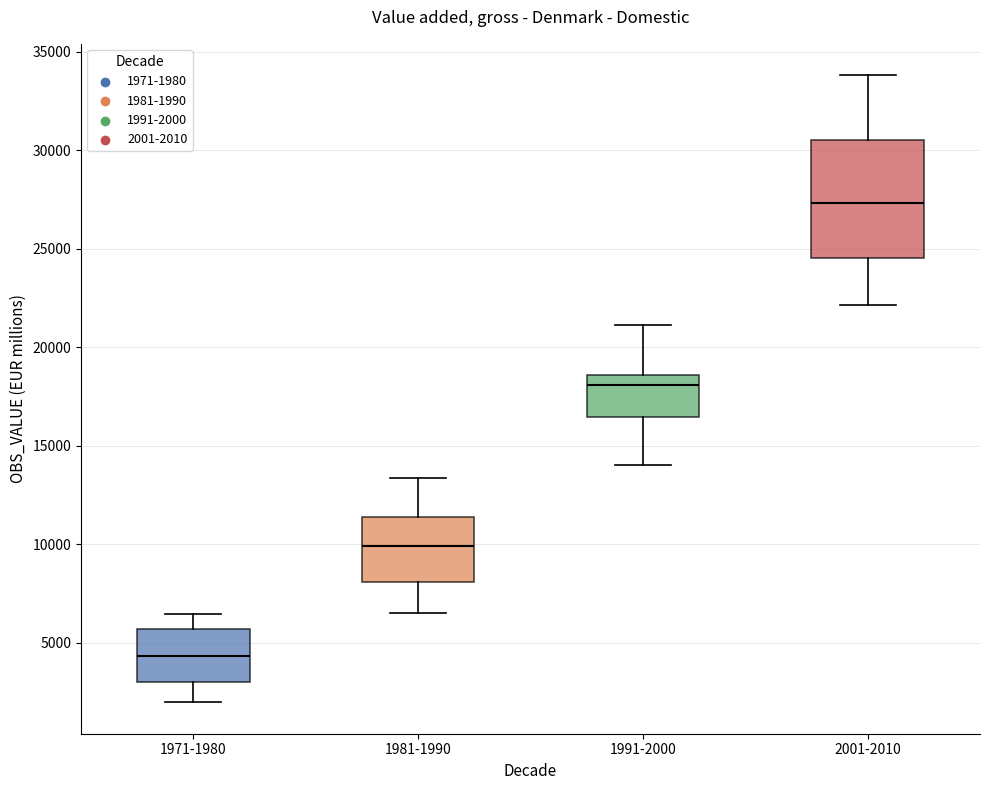

Reading left to right, transcribe this box plot: for each box, give where its median line is, the range the box spans, and where its two whiskers end, as read against the y-axis. The values are not printed on the chart, so give them approximately, as read against the axis.

1971-1980: median 4500, box 3000 to 5500, whiskers 2000 to 6500
1981-1990: median 10000, box 8000 to 11500, whiskers 6500 to 13500
1991-2000: median 18000, box 16500 to 18500, whiskers 14000 to 21000
2001-2010: median 27500, box 24500 to 30500, whiskers 22000 to 34000